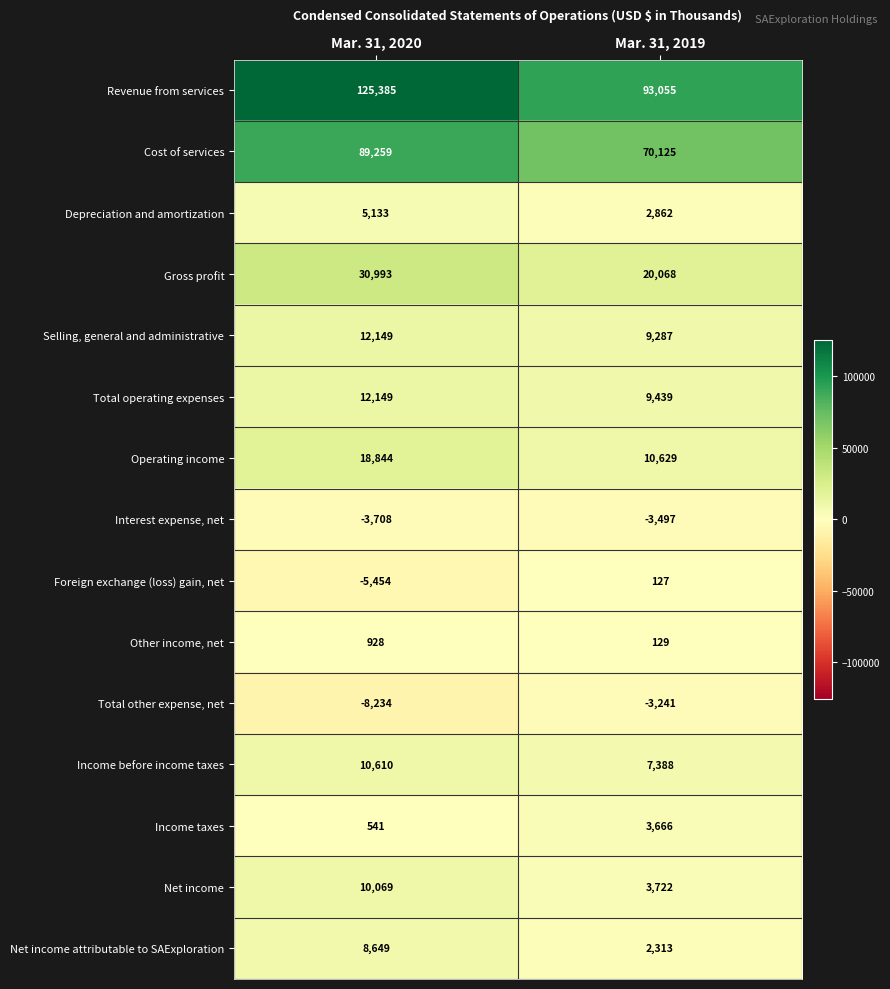

Which series has the widest spread of values?

Revenue from services